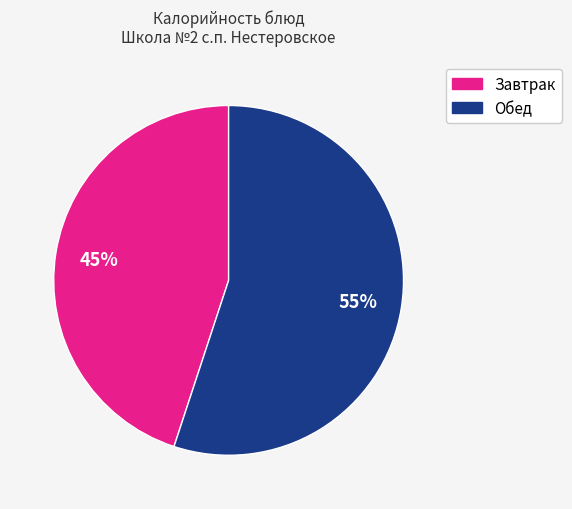

To the nearest percent, what is the average slice percentage?

50%